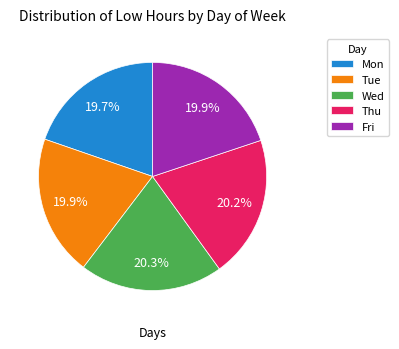

Is there a majority slice in this chart?

No